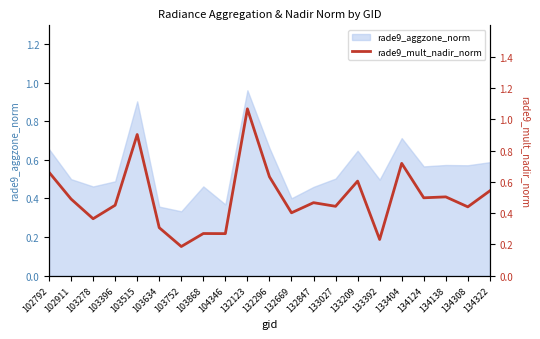

At which category does the chart reach its minimum across all series?

103752